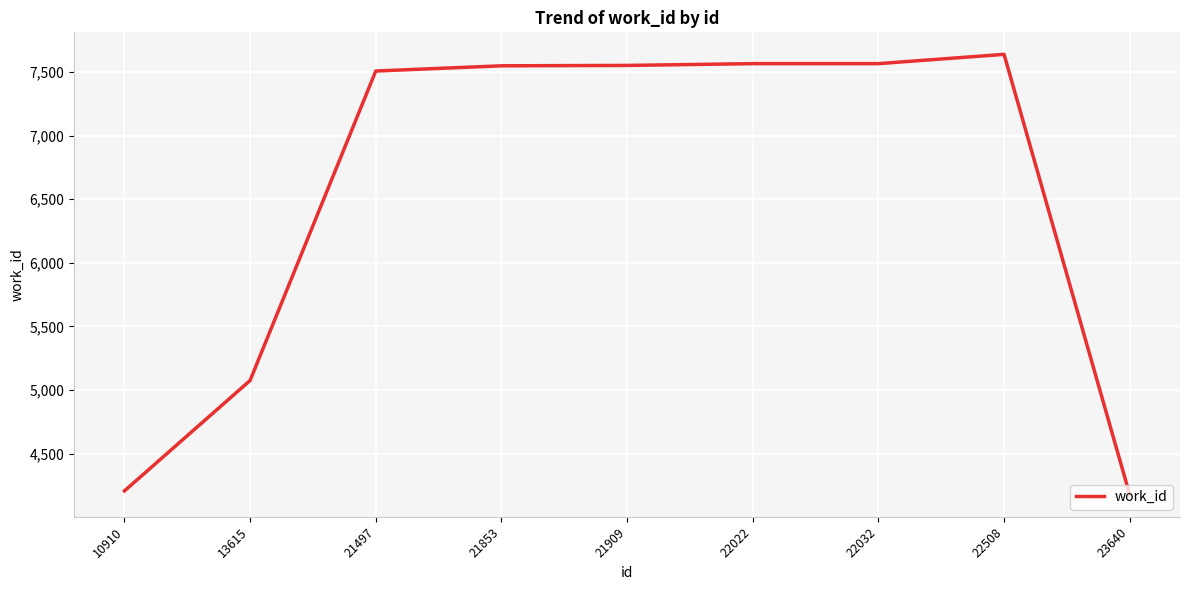

Where is the data nearest to the value 5907?

13615